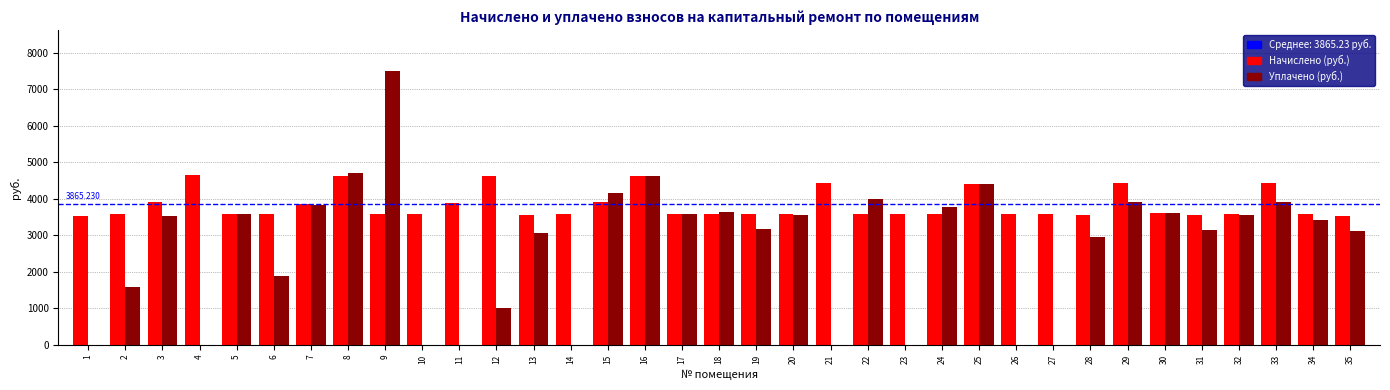

What is the sum of the Начислено (руб.) values at 10 and 22?

7168.4